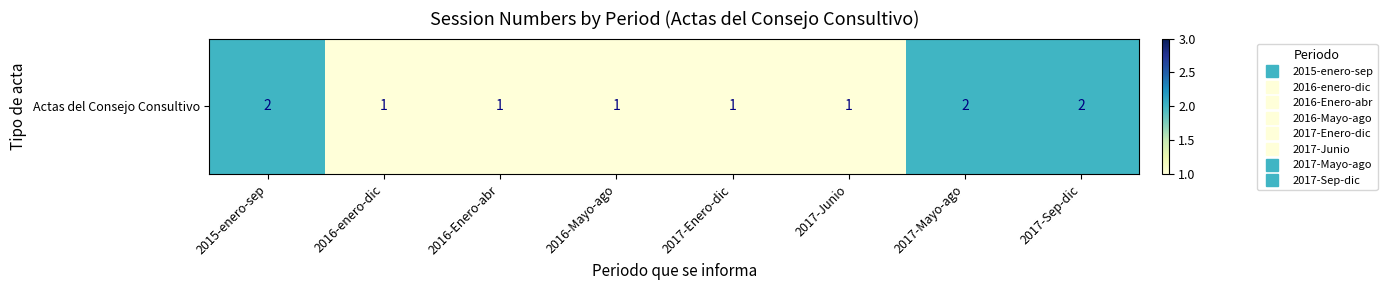

What is the average value?

1